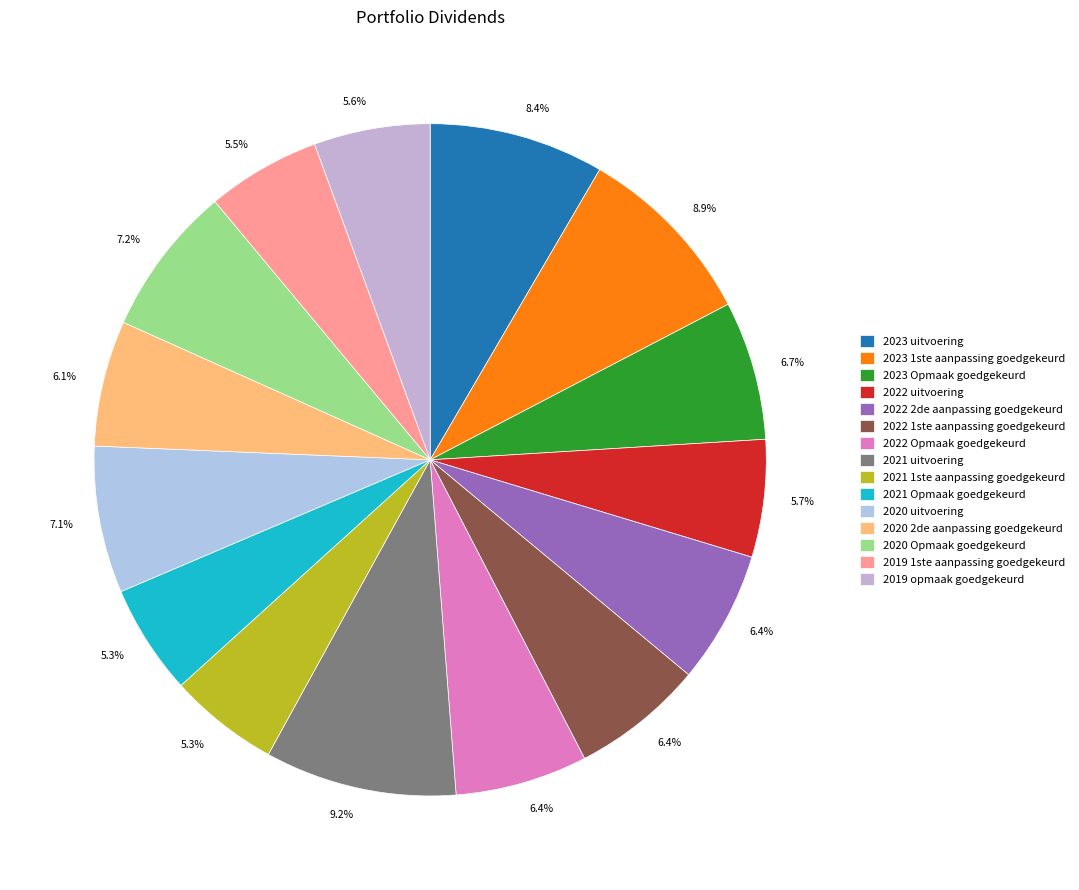

How many slices are in this pie chart?

15